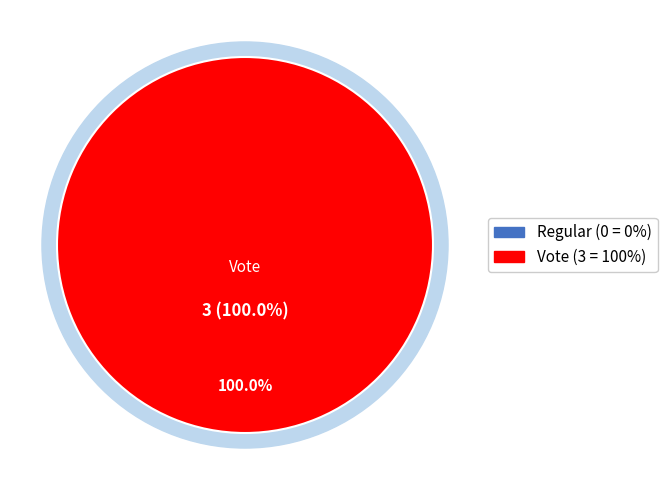

Does Regular represent more than half of the total?

No